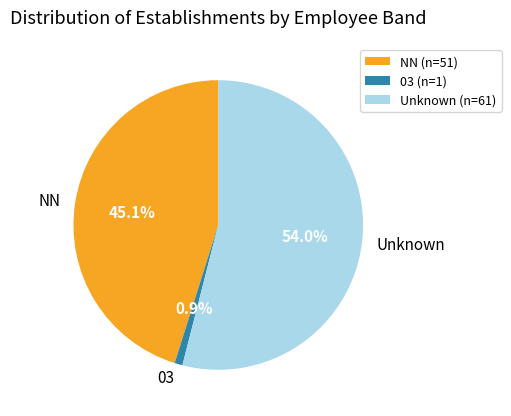

Is there a majority slice in this chart?

Yes